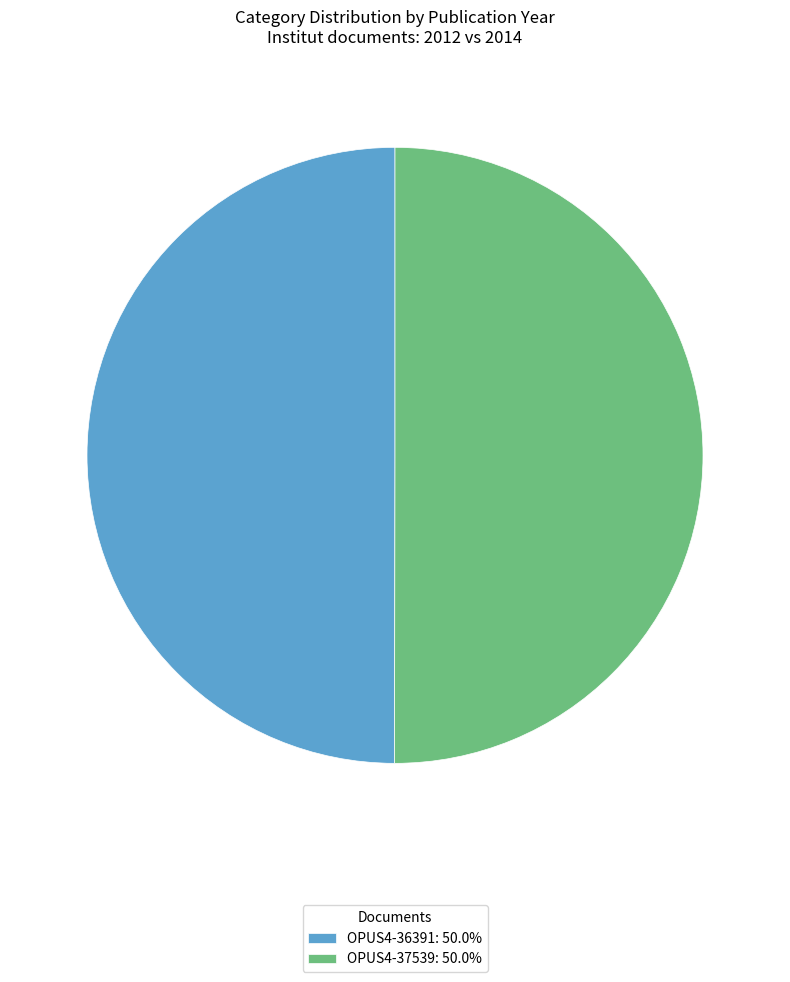

Is it true that OPUS4-37539 is 59% of the pie?

False